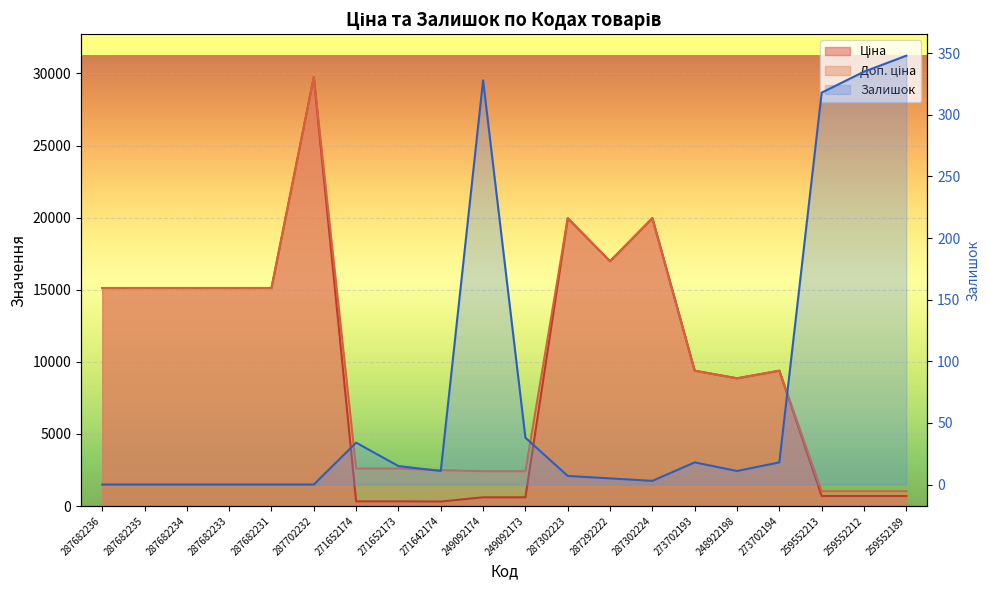

What are all the series names shown in the legend?

Ціна, Доп. ціна, Залишок